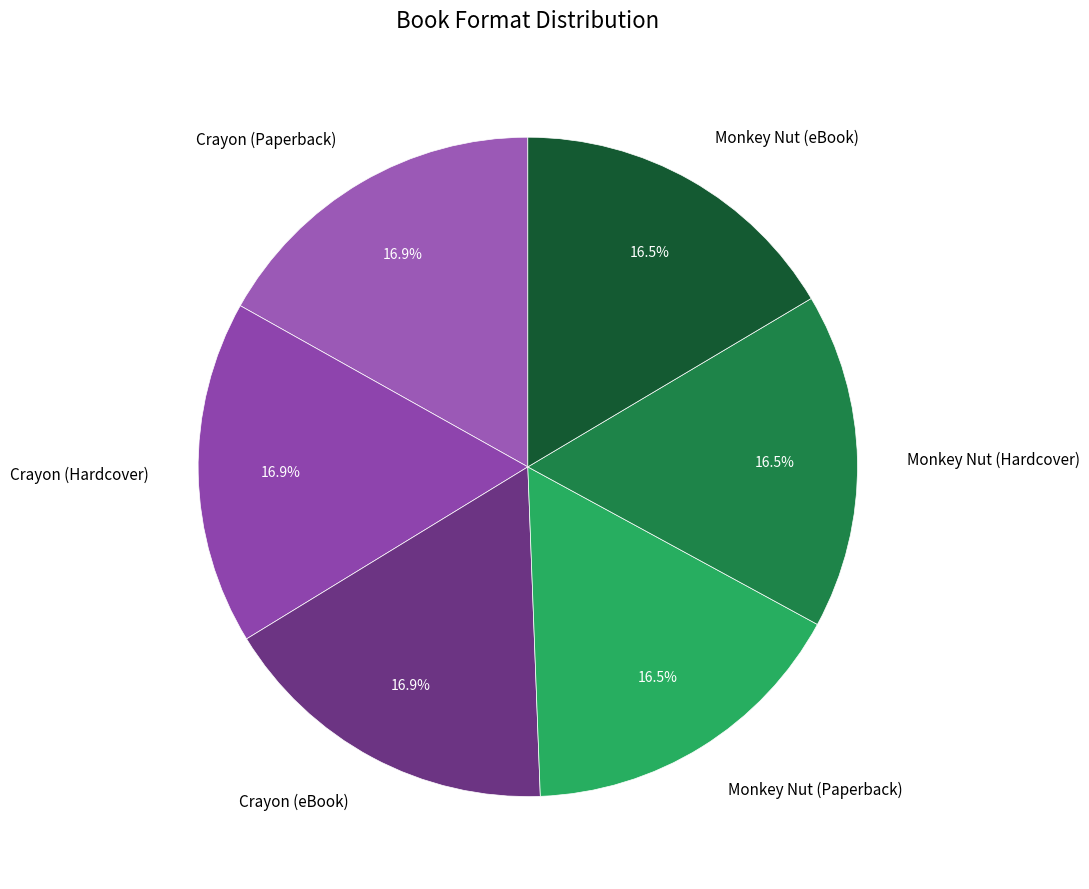

The Crayon (eBook) slice represents 31% of the pie. True or false?

False